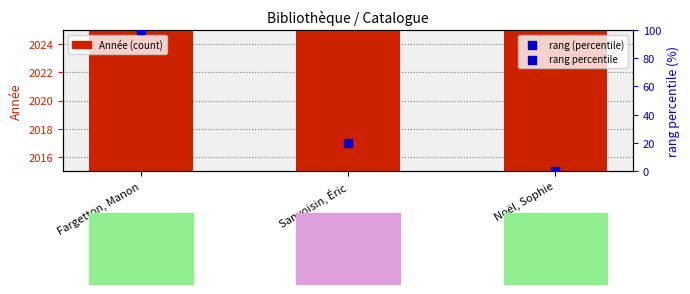

At which category is the sum across all series the highest?

Fargetton, Manon